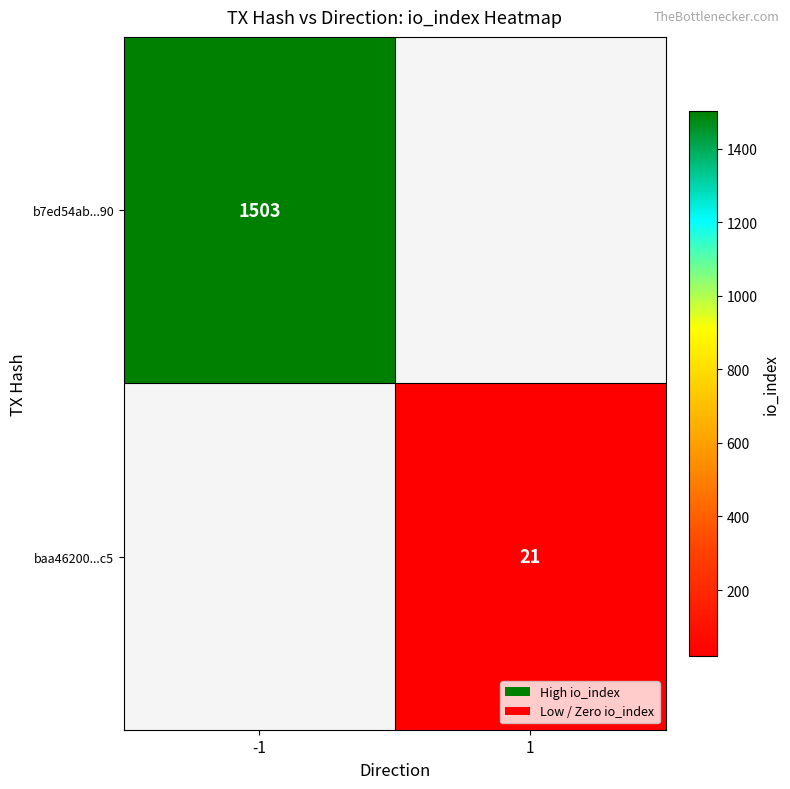

The b7ed54ab...90 series shows 1503 at -1. True or false?

True